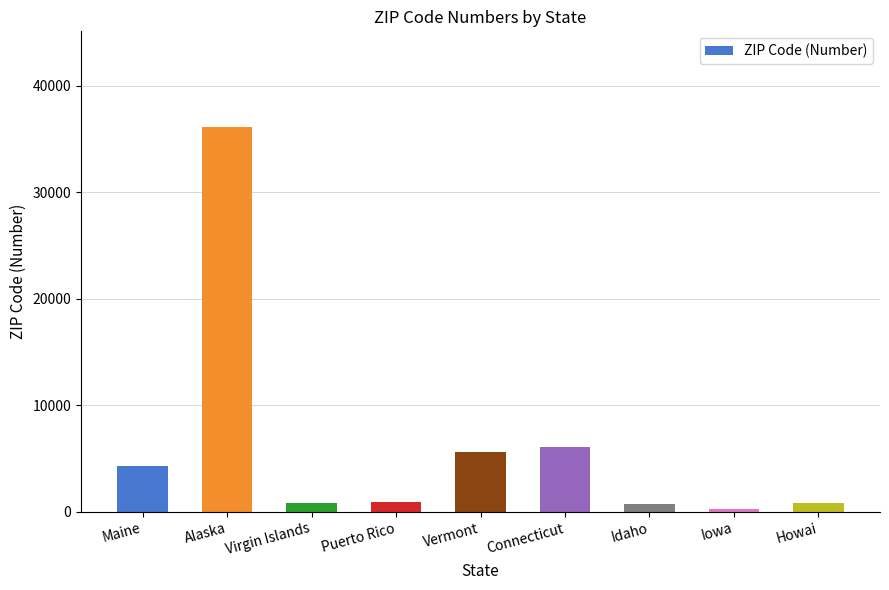

What is the sum of the values at Howai and Vermont?

6415